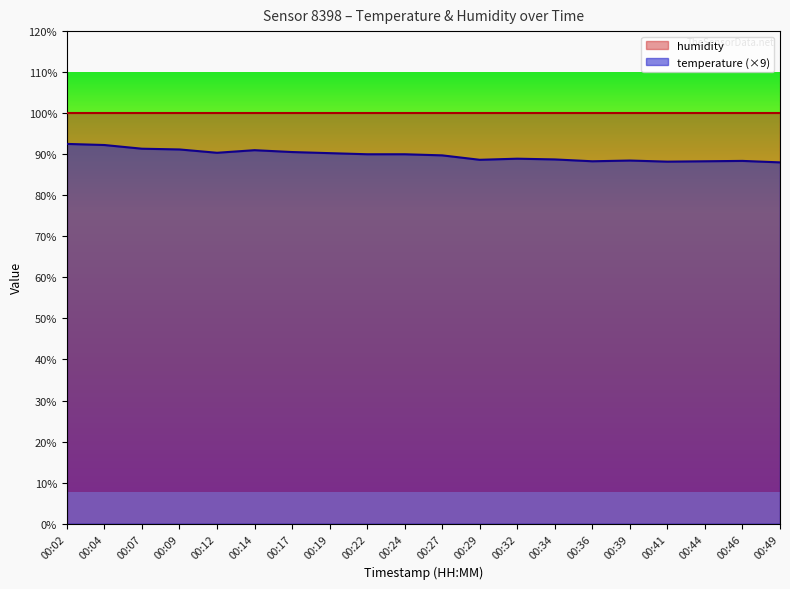

How many lines are shown in the chart?

2